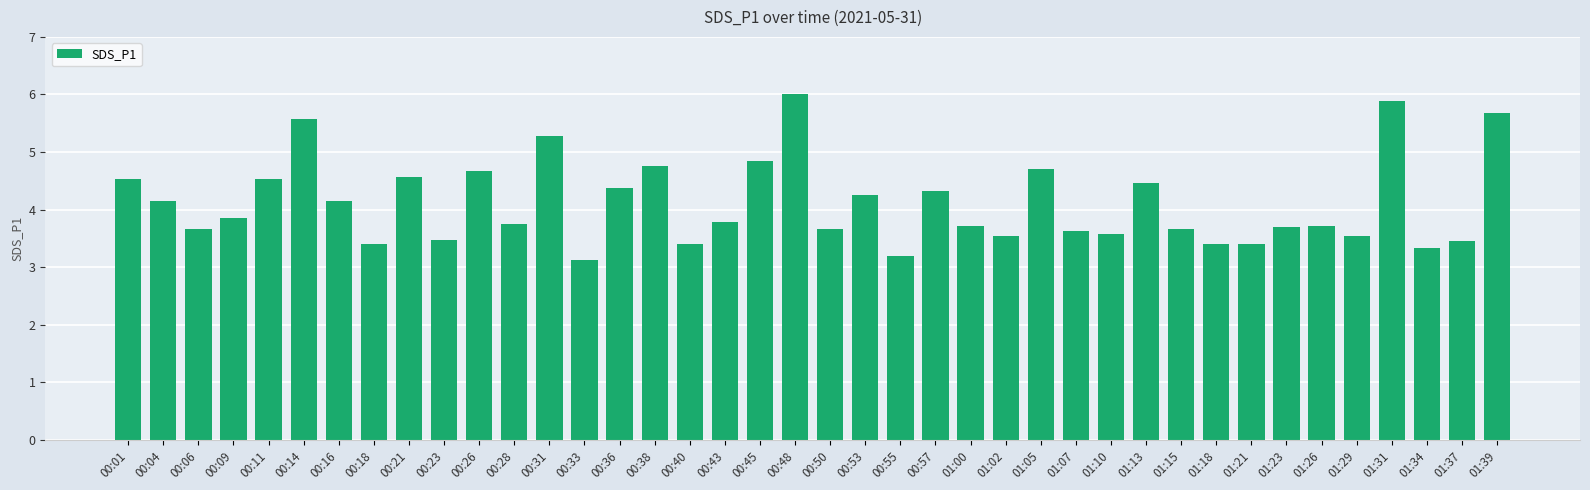

Is it true that the value at 00:04 is 2.7?

False